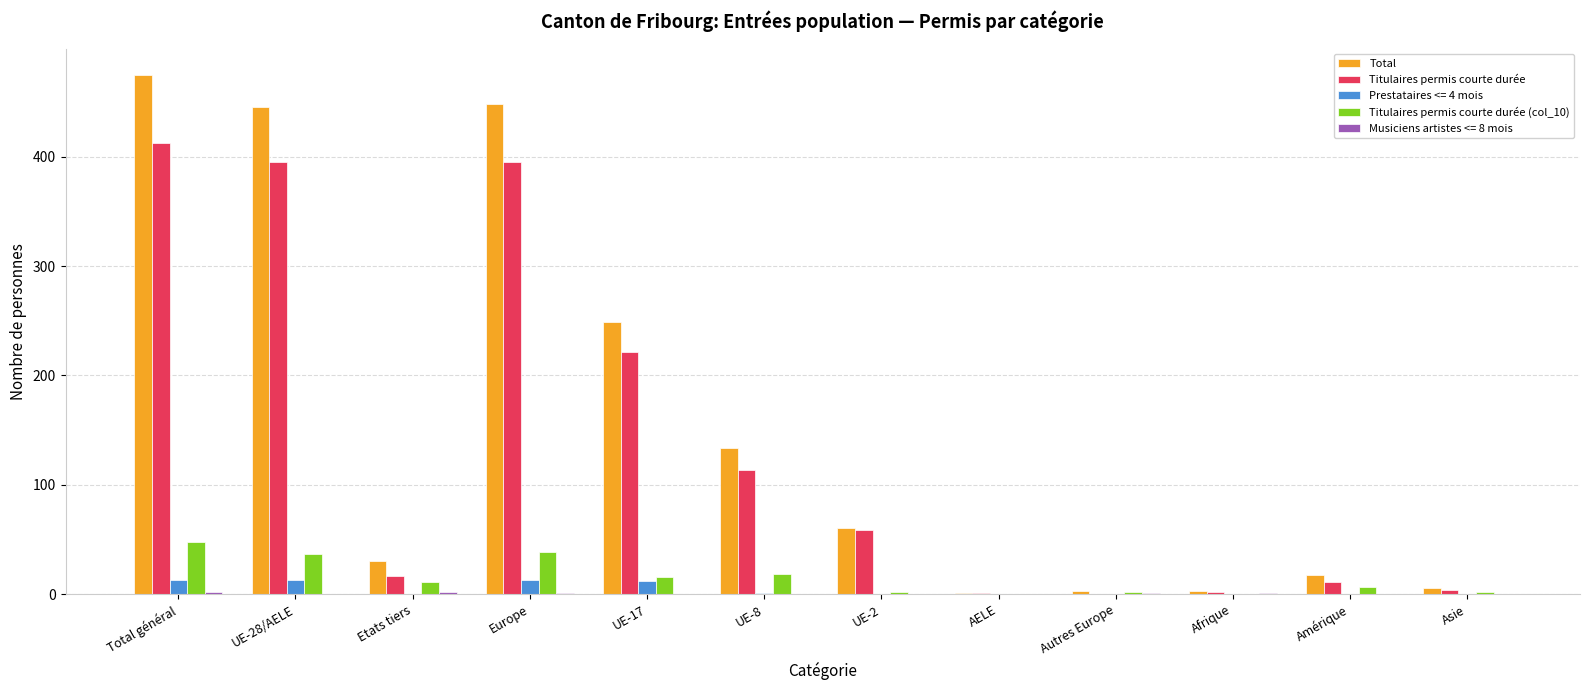

Are the bars horizontal?

No